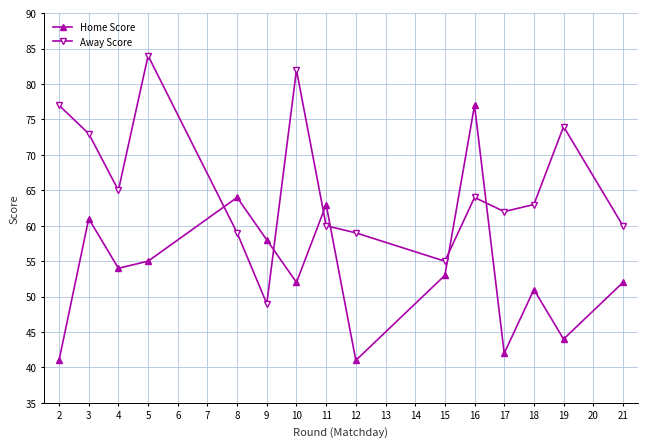

What is the difference between the highest and lowest values at 15?

2